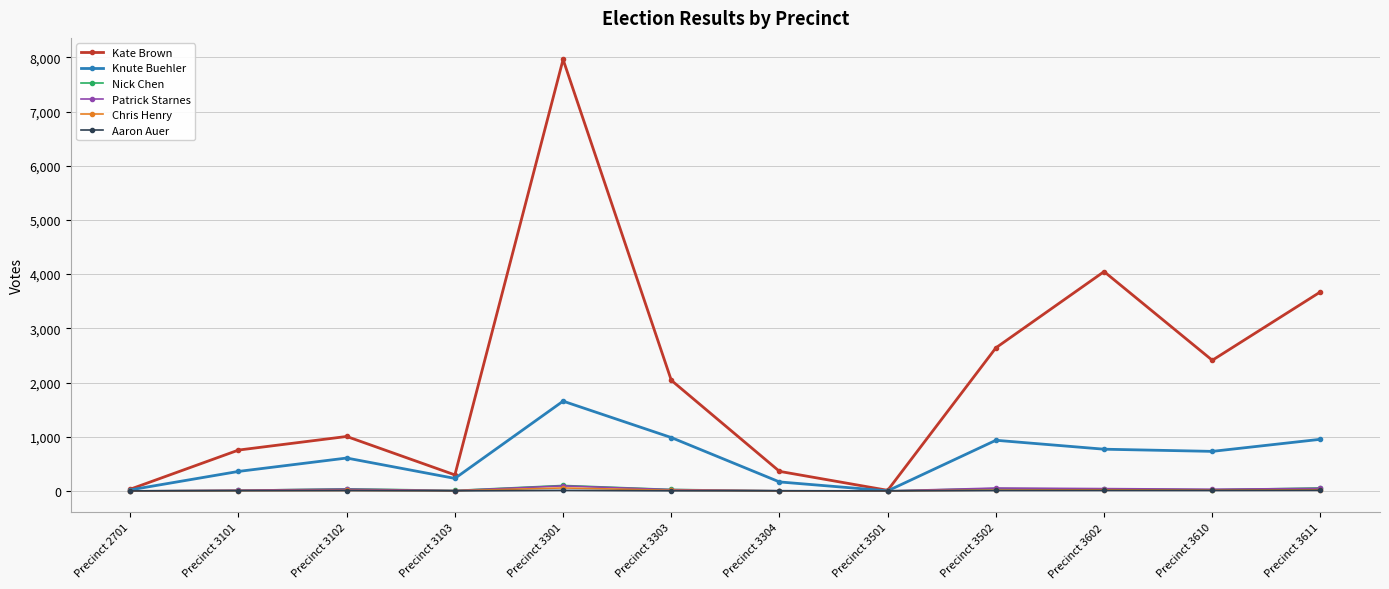

At which label does Knute Buehler reach its peak?

Precinct 3301